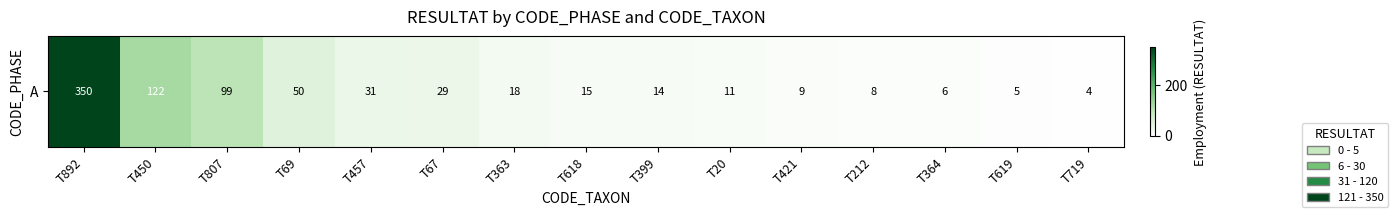

What is the change in value from T450 to T457?

-91